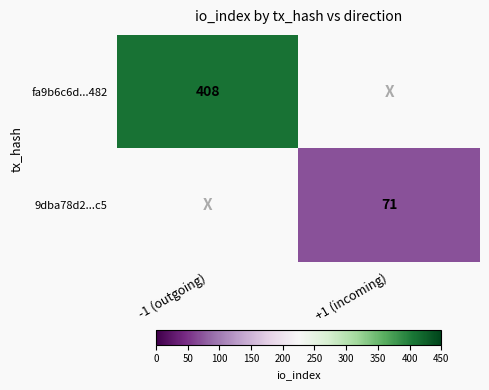

The fa9b6c6d...482 series shows 623 at -1 (outgoing). True or false?

False